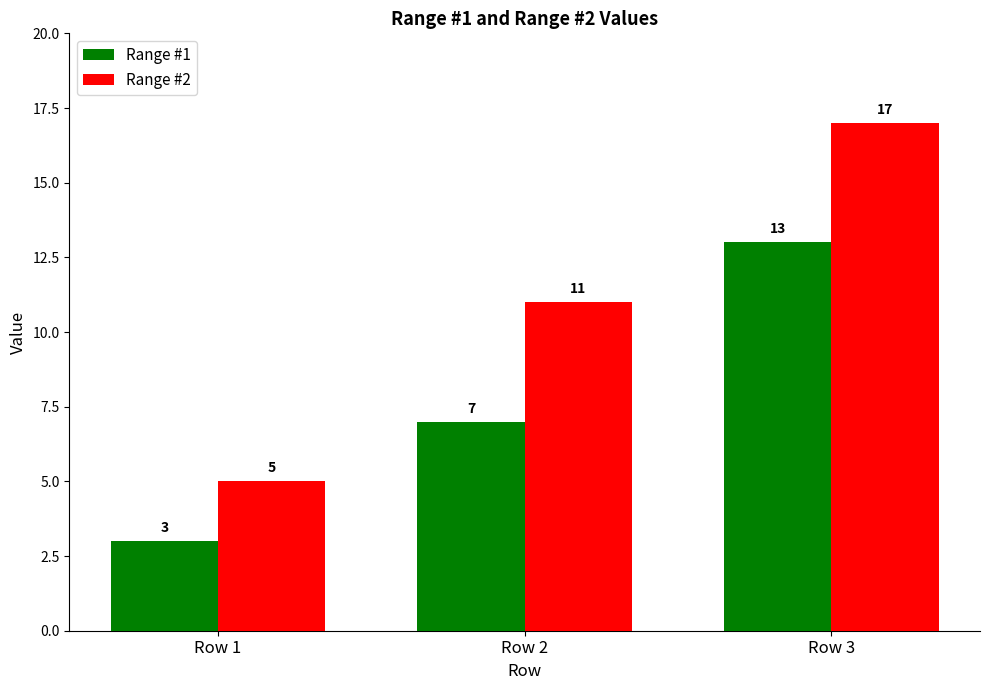

At which label does Range #1 reach its minimum?

Row 1